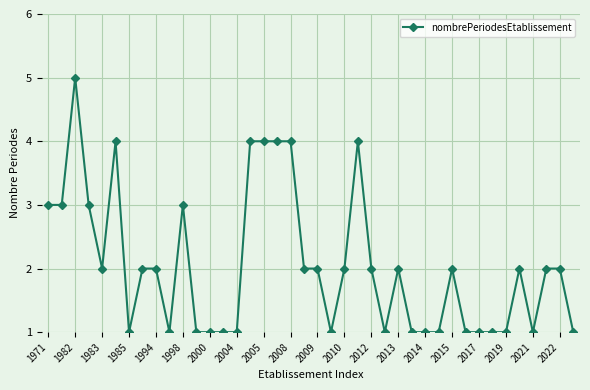

What is the value of the 7th point from the left?

1